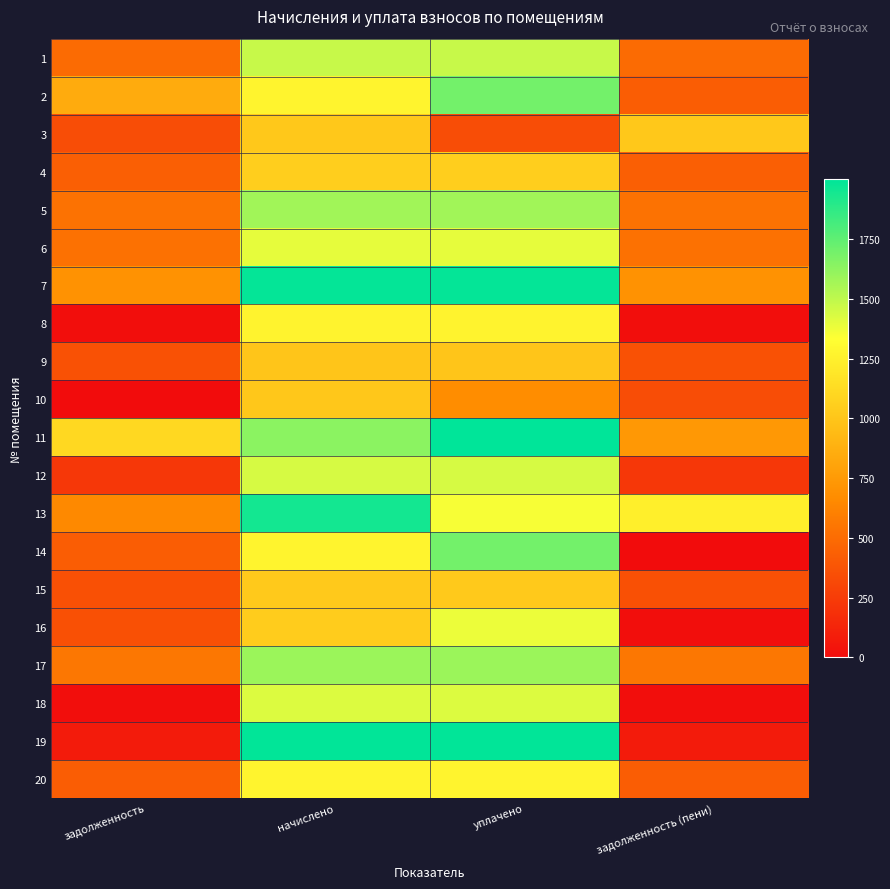

Count the number of categories in the chart.

4